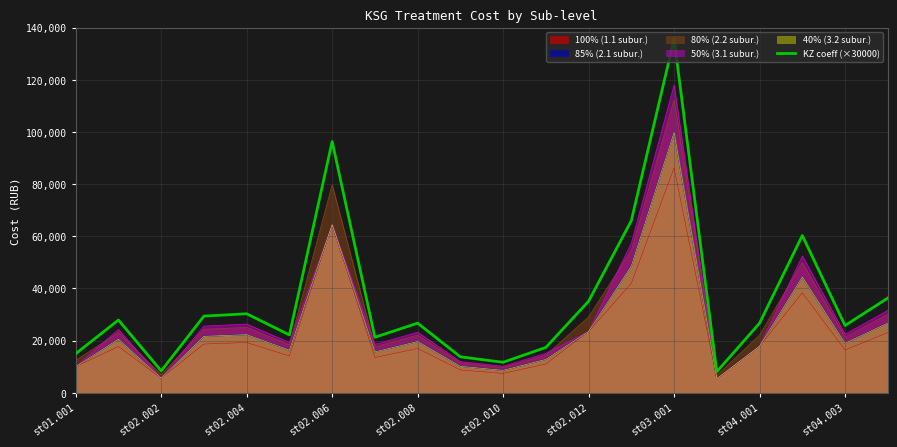

How many points are lower than both their immediate neighbors (excluding endpoints)?

6